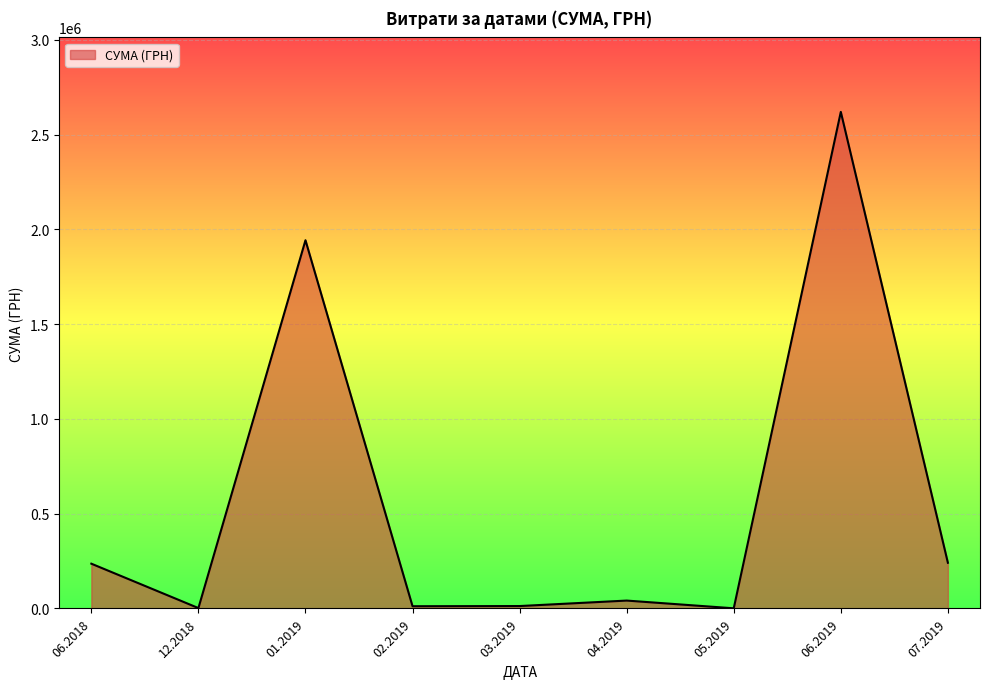

Is it true that the value at 06.2019 is 1505716.4?

False